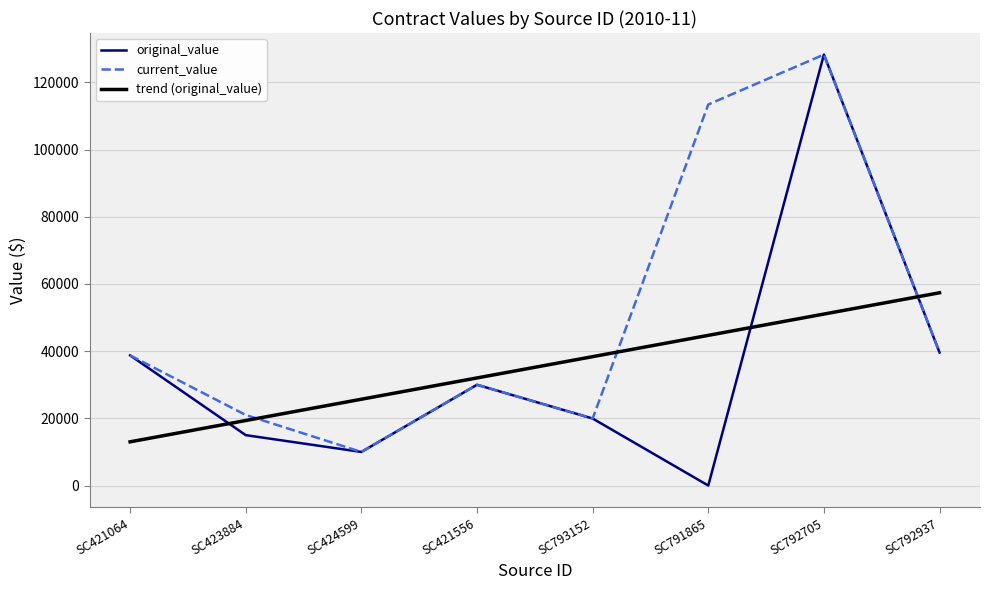

How many interior local valleys does the current_value series have?

2